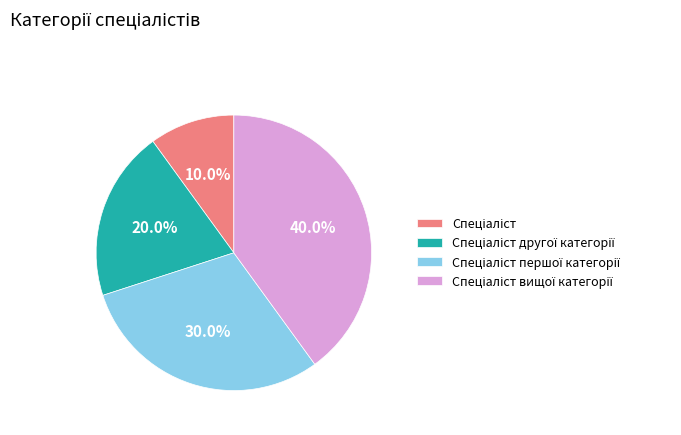

Which slice is the smallest?

Спеціаліст